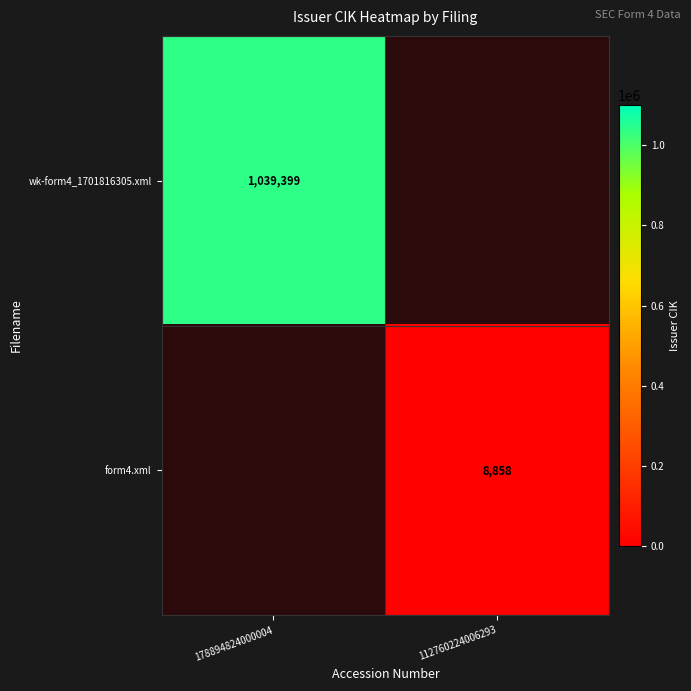

Is it true that form4.xml equals 8858 at 112760224006293?

True